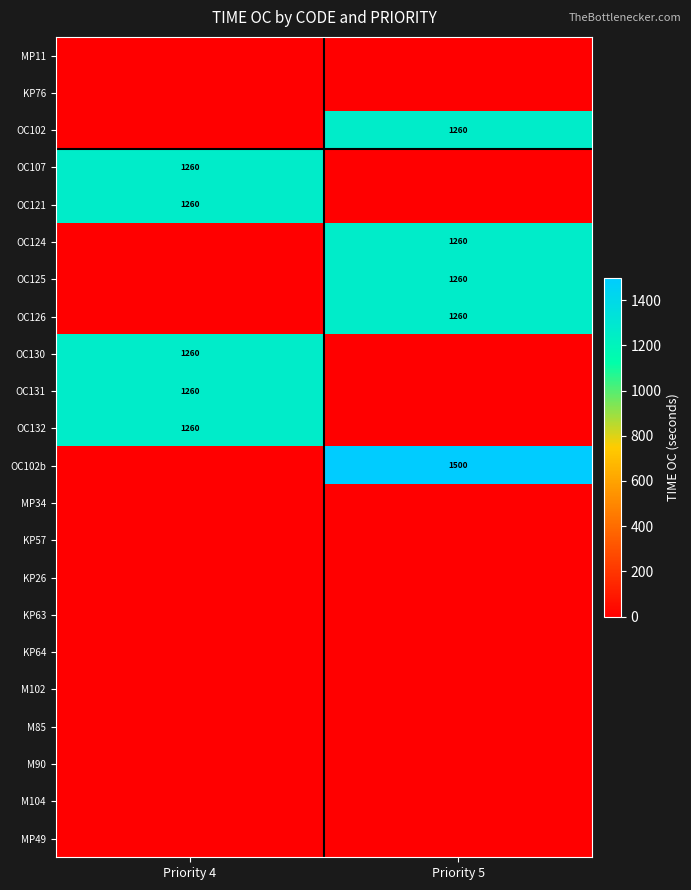

Count the number of data series in this chart.

22